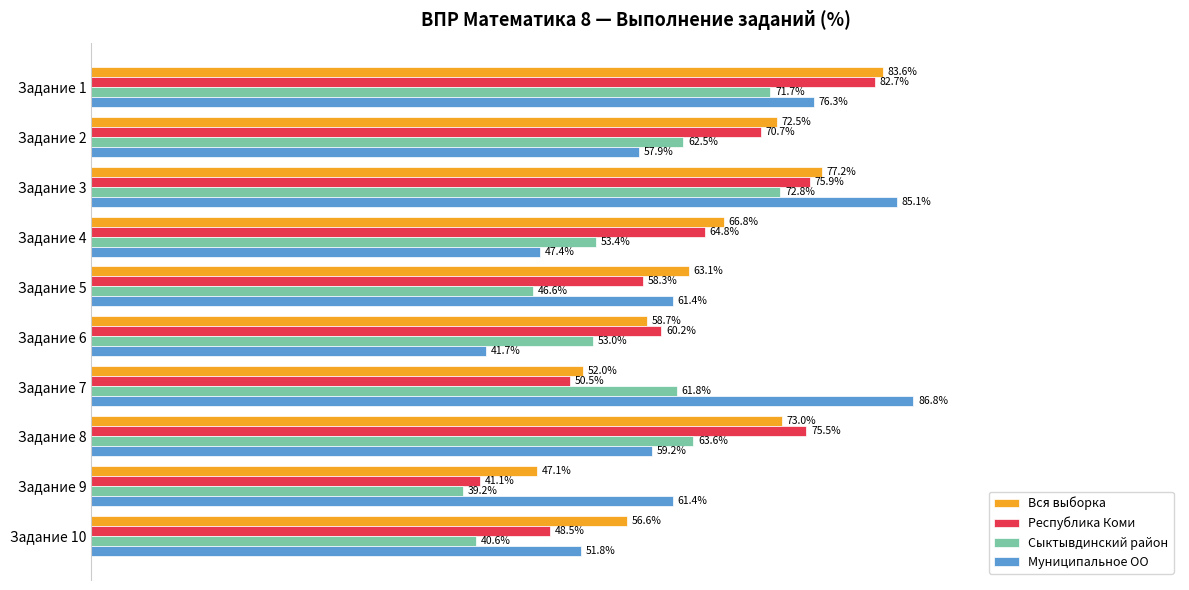

Which series has the largest total across all categories?

Вся выборка